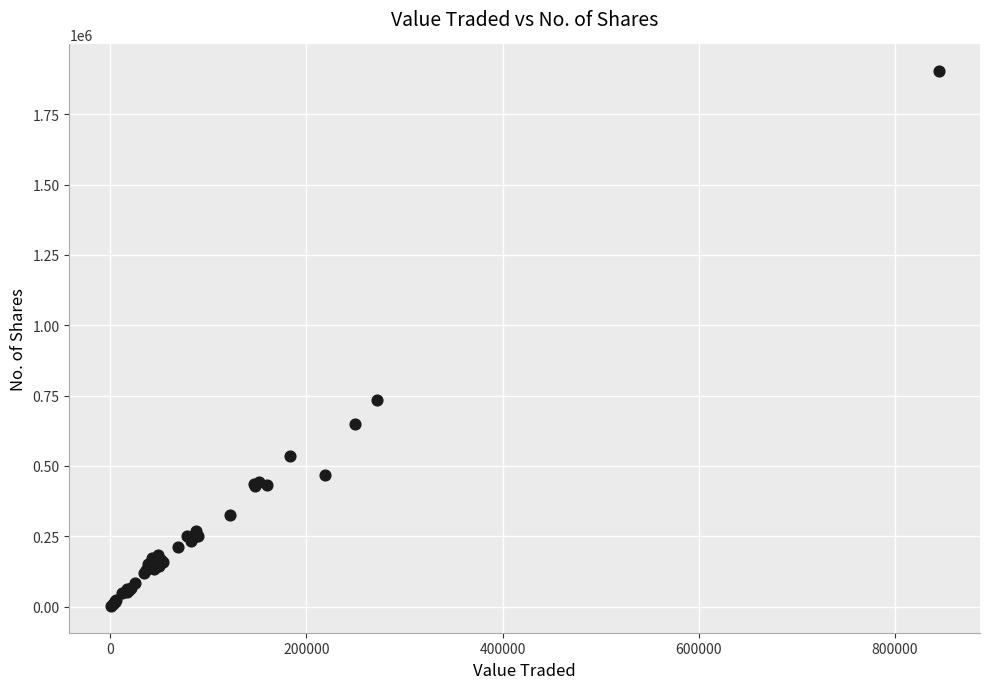

What Y value in the scatter plot is closest to 952581?

734104